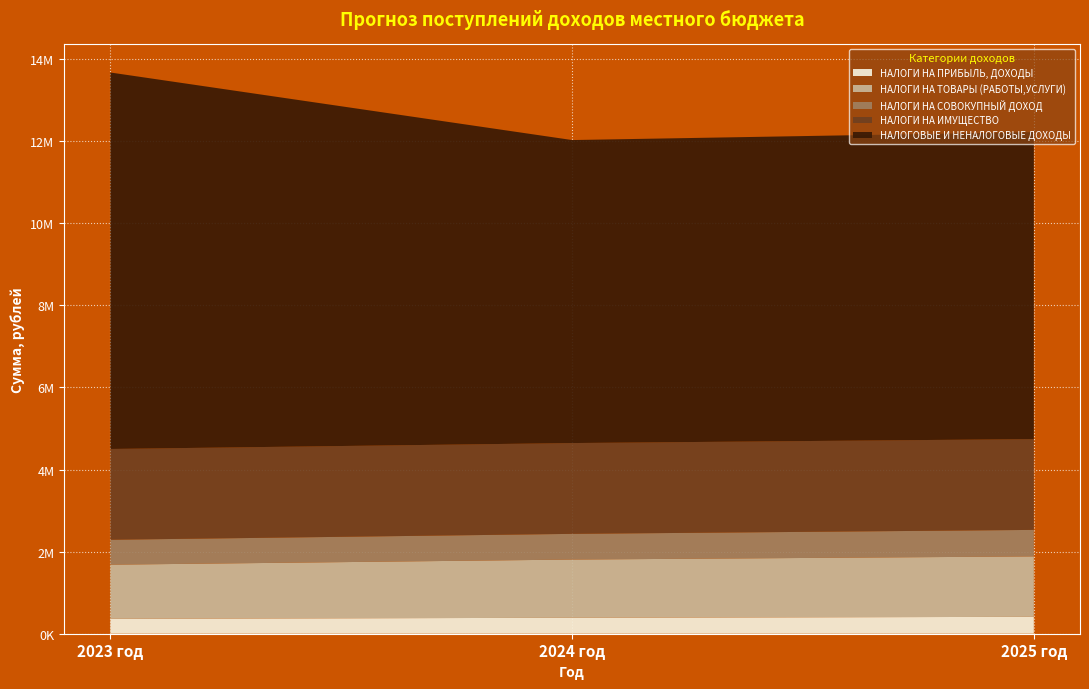

Reading left to right, what are all the values shown in this chart?

НАЛОГИ НА ПРИБЫЛЬ, ДОХОДЫ: 363900	388260	411540
НАЛОГИ НА ТОВАРЫ (РАБОТЫ,УСЛУГИ): 1317440	1418300	1471680
НАЛОГИ НА СОВОКУПНЫЙ ДОХОД: 607000	626000	646000
НАЛОГИ НА ИМУЩЕСТВО: 2212000	2212000	2212000
НАЛОГОВЫЕ И НЕНАЛОГОВЫЕ ДОХОДЫ: 9170672	7381026	7477686